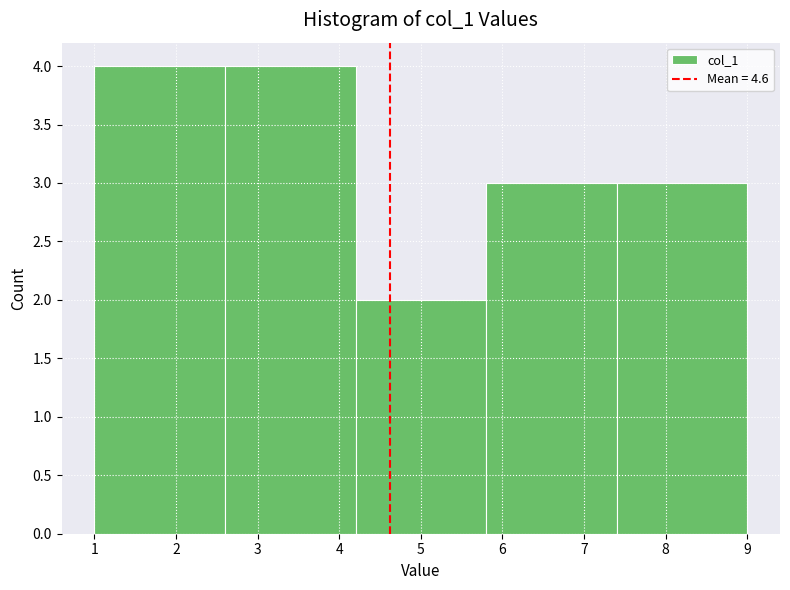

Reading left to right, list every bar in this chart as the range it spans on the x-axis followed by its height. The values are not printed on the chart, so give them approximately, as read against the axis.

1.0 to 2.6: 4
2.6 to 4.2: 4
4.2 to 5.8: 2
5.8 to 7.4: 3
7.4 to 9.0: 3